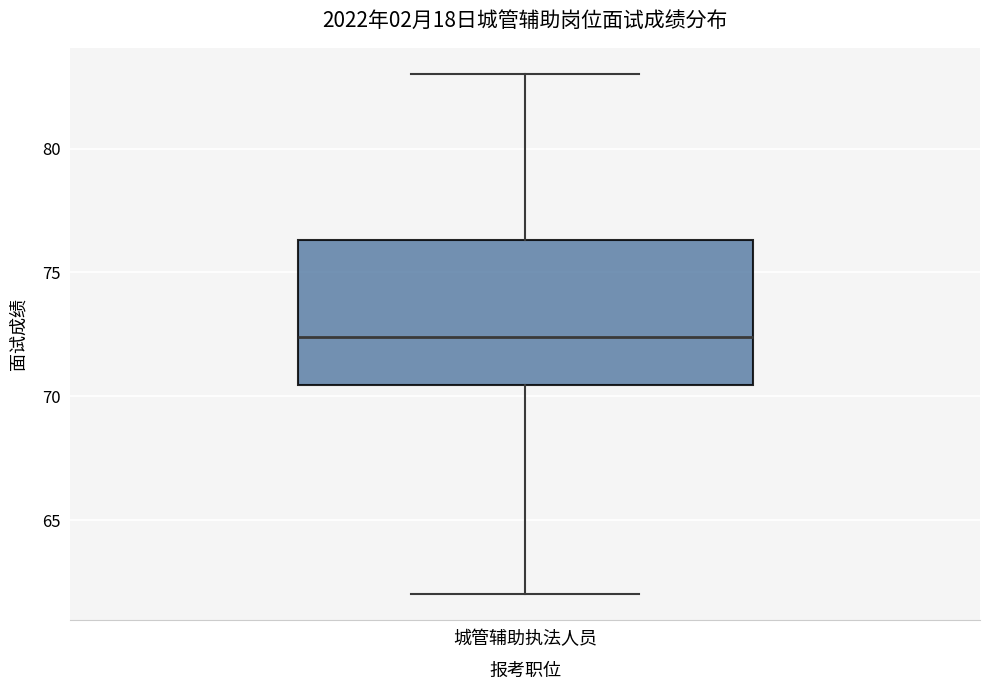

Where is the lower edge of the box for 城管辅助执法人员 on the y-axis? The values are not printed on the chart, so give them approximately, as read against the axis.

70.5